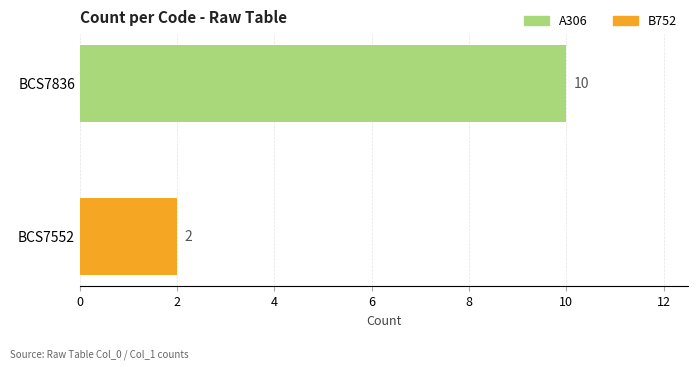

Is it true that the value at BCS7552 is 1?

False